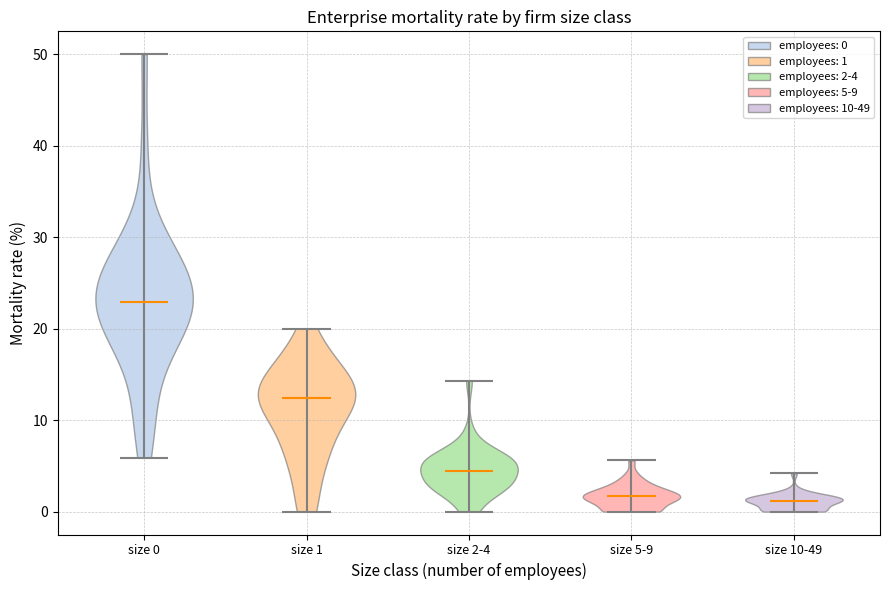

Reading left to right, read every violin against the y-axis: where its median line is, and the lowest and highest points it reaches. The values are not printed on the chart, so give them approximately, as read against the axis.

size 0: median line 23, lowest point 6, highest point 50
size 1: median line 12, lowest point 0, highest point 20
size 2-4: median line 4, lowest point 0, highest point 14
size 5-9: median line 2, lowest point 0, highest point 6
size 10-49: median line 1, lowest point 0, highest point 4